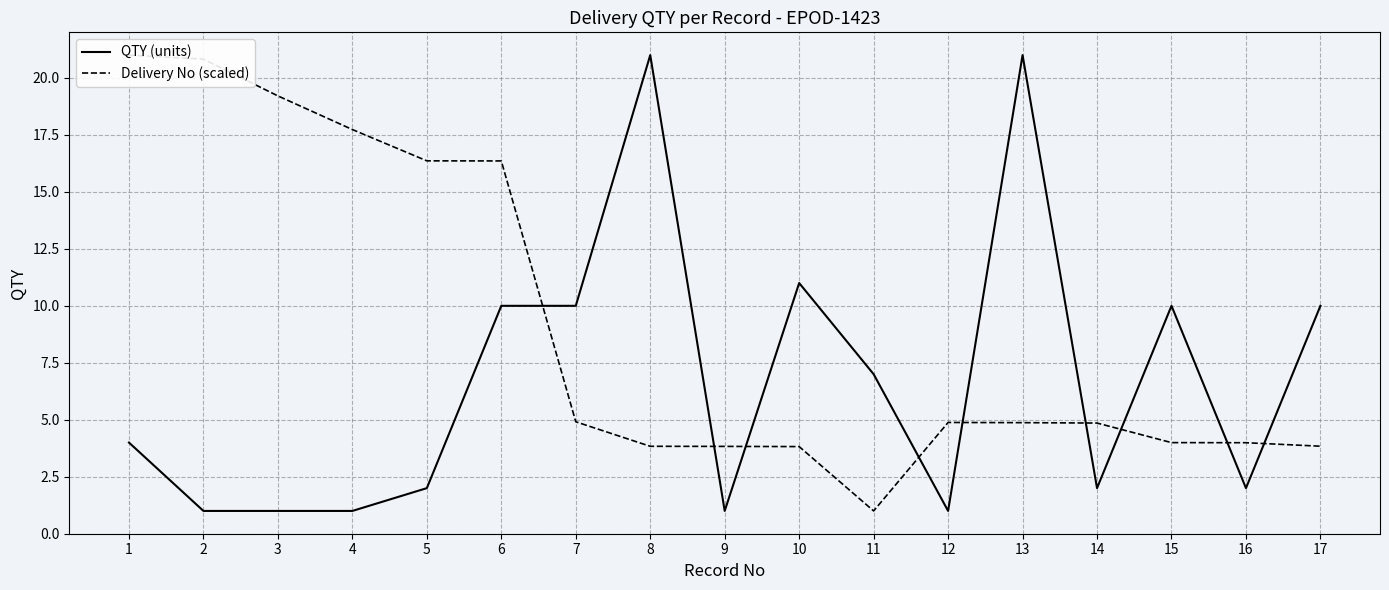

Reading left to right, extract all data points from this chart.

QTY (units): 4.0	1.0	1.0	1.0	2.0	10.0	10.0	21.0	1.0	11.0	7.0	1.0	21.0	2.0	10.0	2.0	10.0
Delivery No (scaled): 21.0	20.8	19.2	17.7	16.4	16.4	4.9	3.8	3.8	3.8	1.0	4.9	4.9	4.9	4.0	4.0	3.8